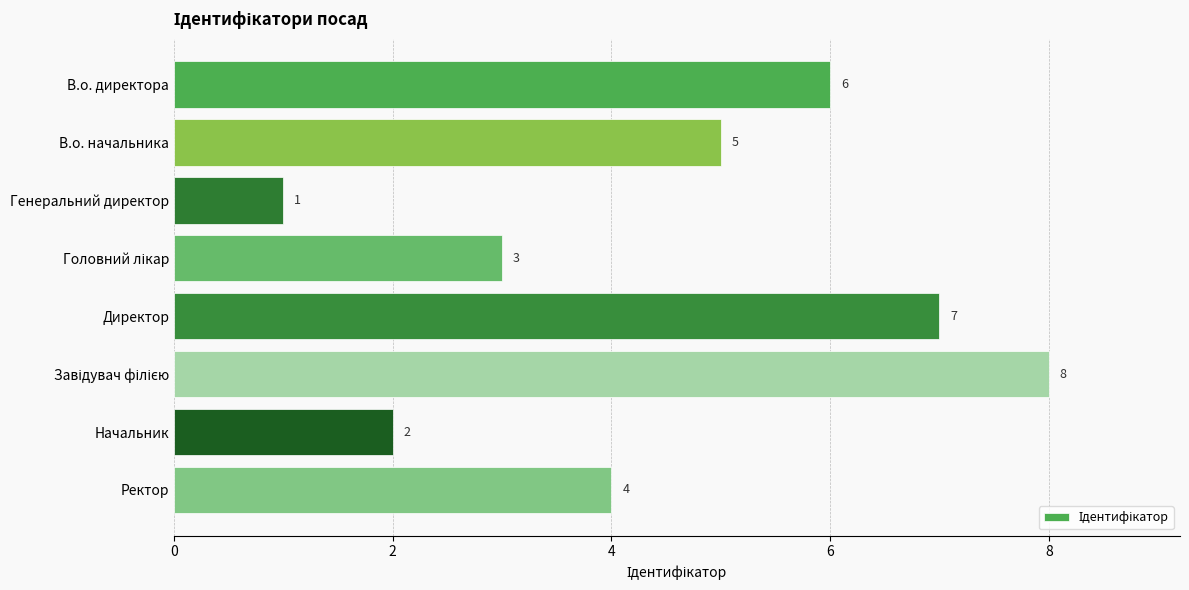

How many data points does each series have?

8